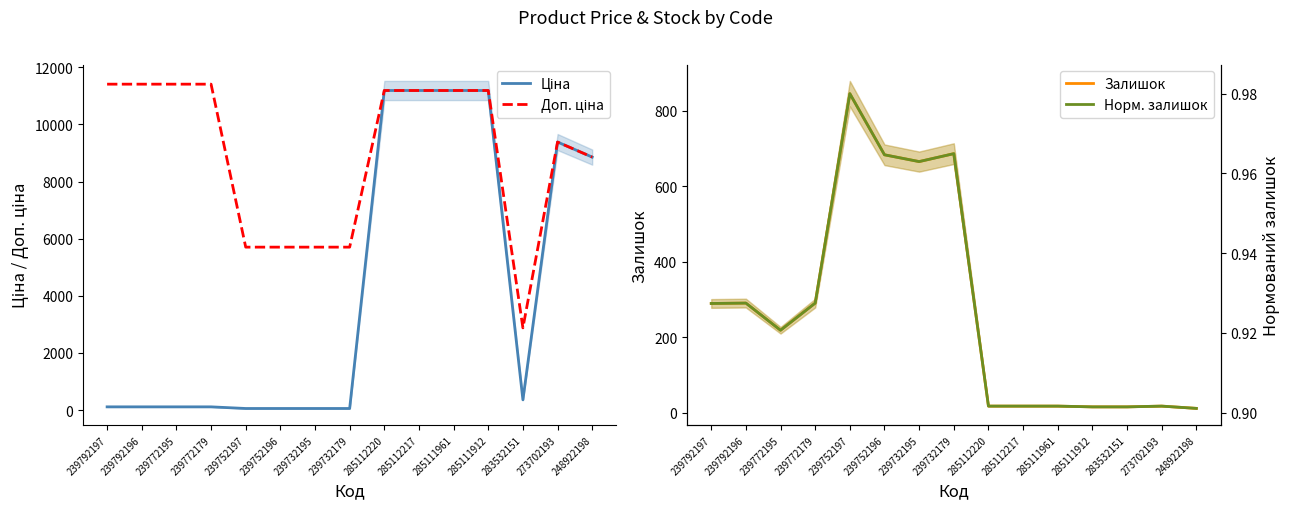

What are all the series names shown in the legend?

Ціна, Доп. ціна, Залишок, Норм. залишок